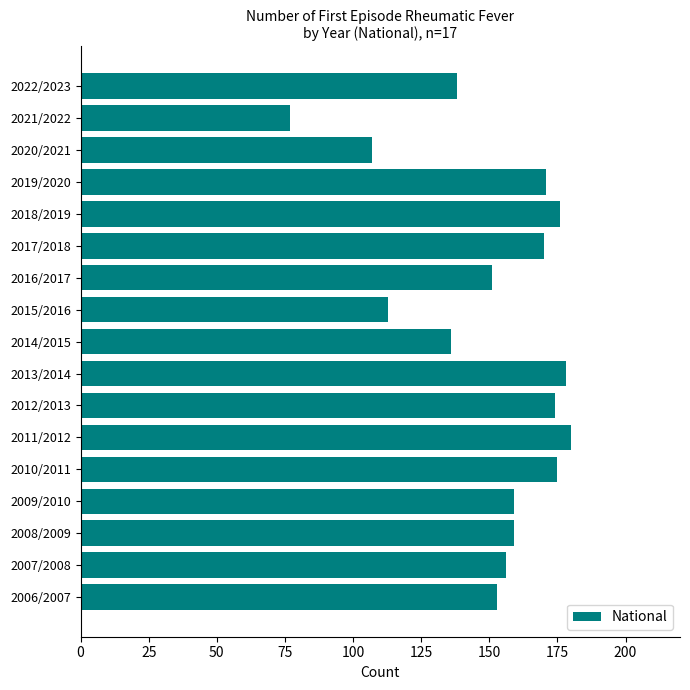

Reading top to bottom, transcribe all the data shown in this chart.

2022/2023=138	2021/2022=77	2020/2021=107	2019/2020=171	2018/2019=176	2017/2018=170	2016/2017=151	2015/2016=113	2014/2015=136	2013/2014=178	2012/2013=174	2011/2012=180	2010/2011=175	2009/2010=159	2008/2009=159	2007/2008=156	2006/2007=153